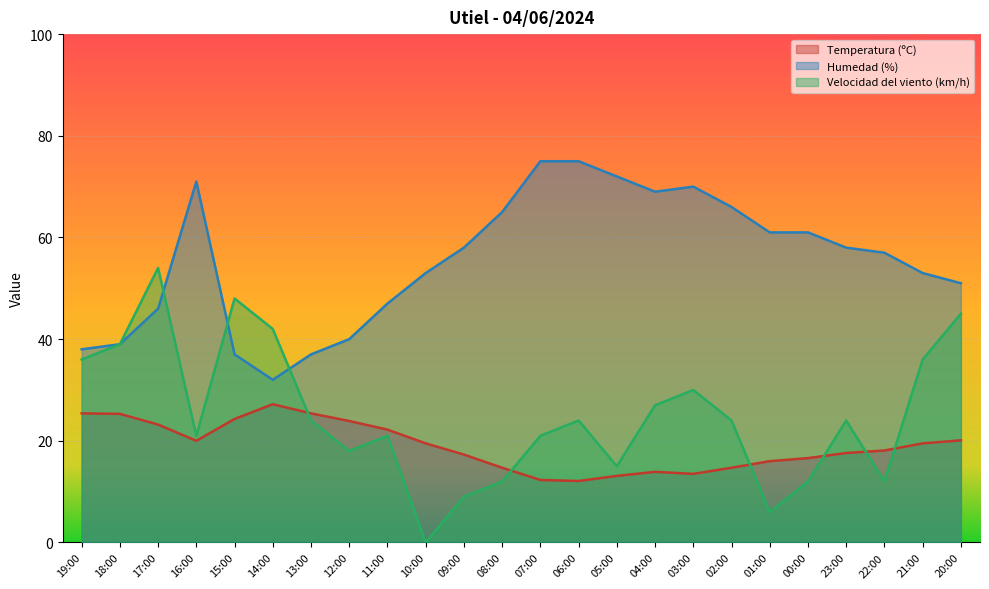

What is the total value across all series at 04:00?

109.9